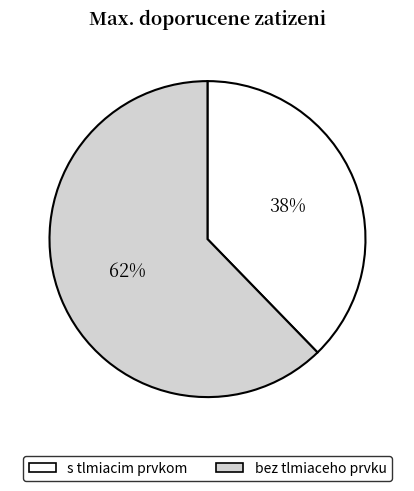

To the nearest percent, what percentage of the pie is s tlmiacim prvkom?

38%